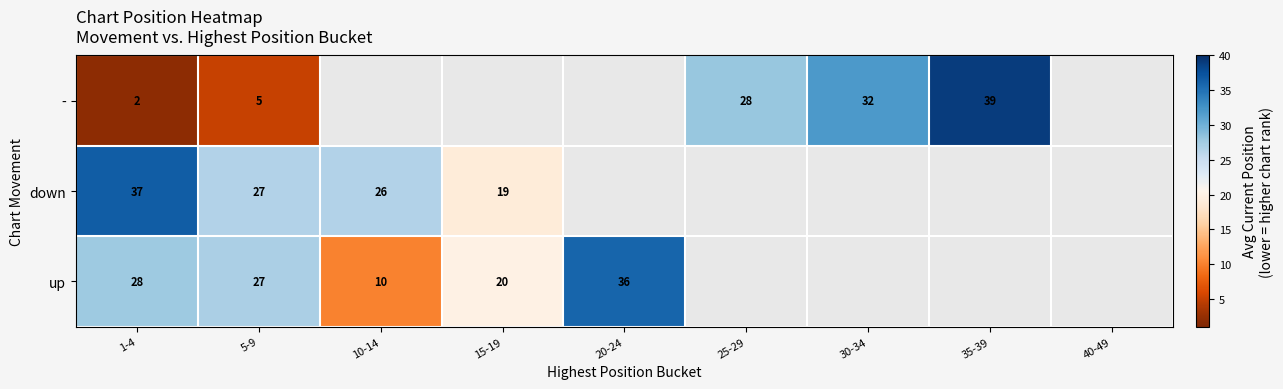

Is it true that down equals 6 at 5-9?

False